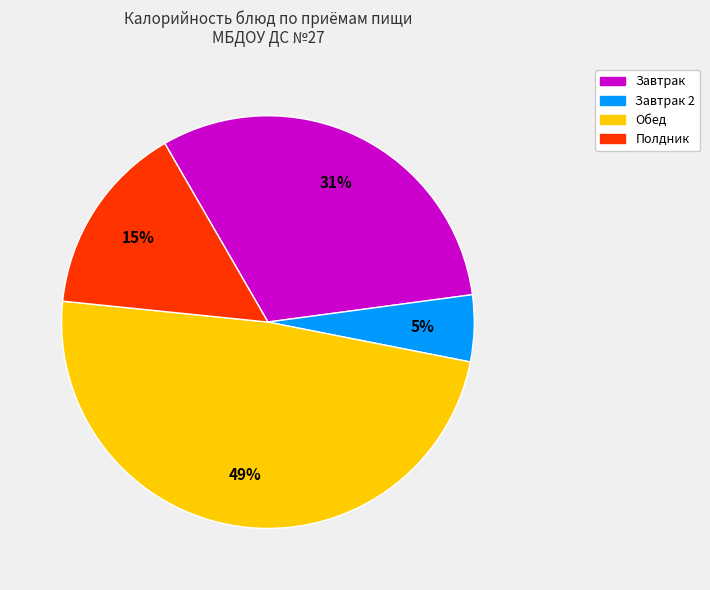

Is there any slice that represents more than half of the pie?

No